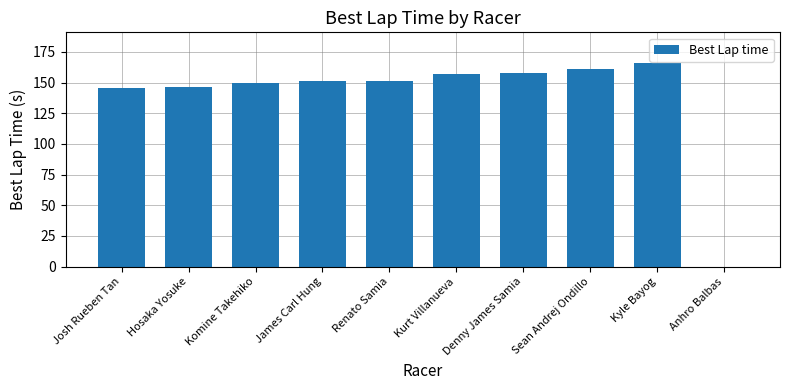

Read the value at Kyle Bayog.

166.1